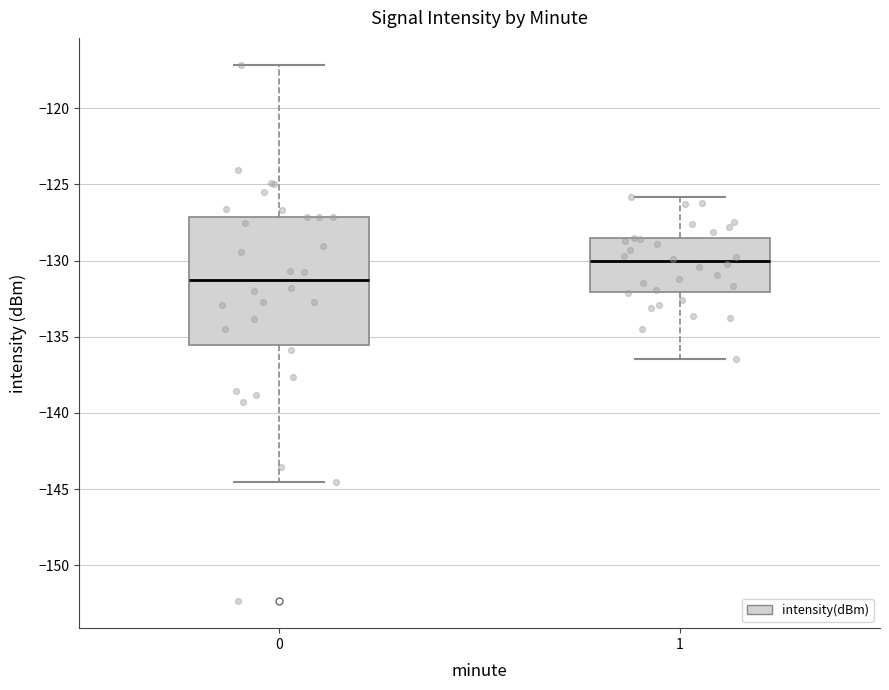

Which box's median line is the lowest?

0